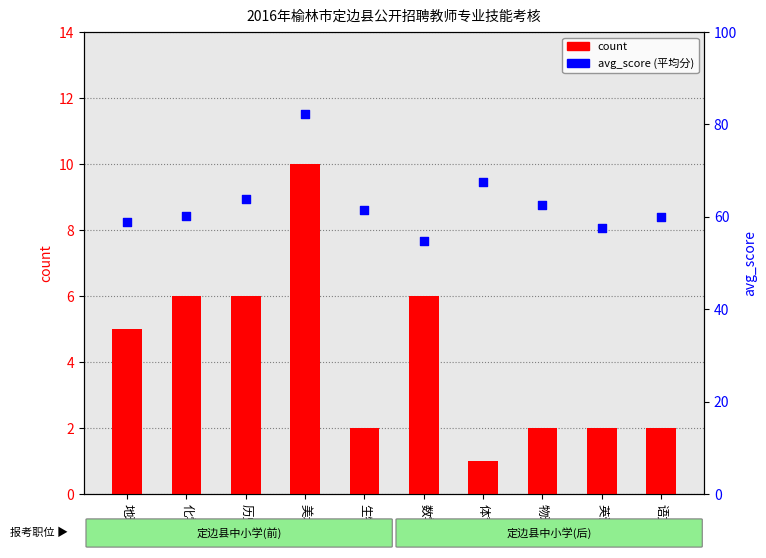

Which series reaches the maximum Y coordinate?

avg_score (percentile)